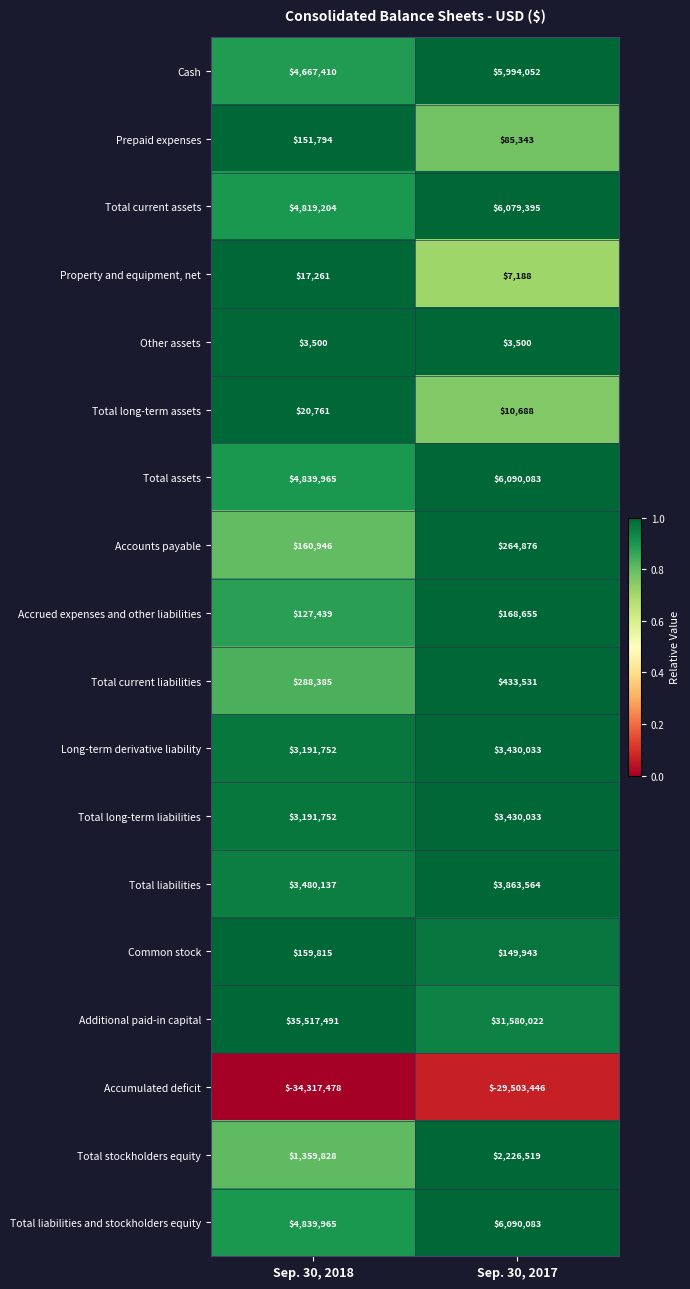

The value of Total current assets at Sep. 30, 2017 is 6079395. True or false?

True